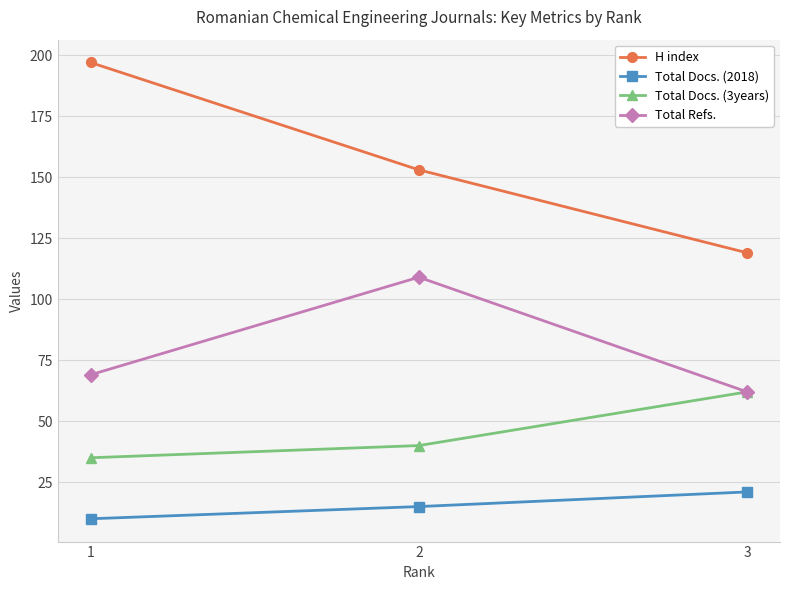

At which label is Total Docs. (2018) closest to 15?

2